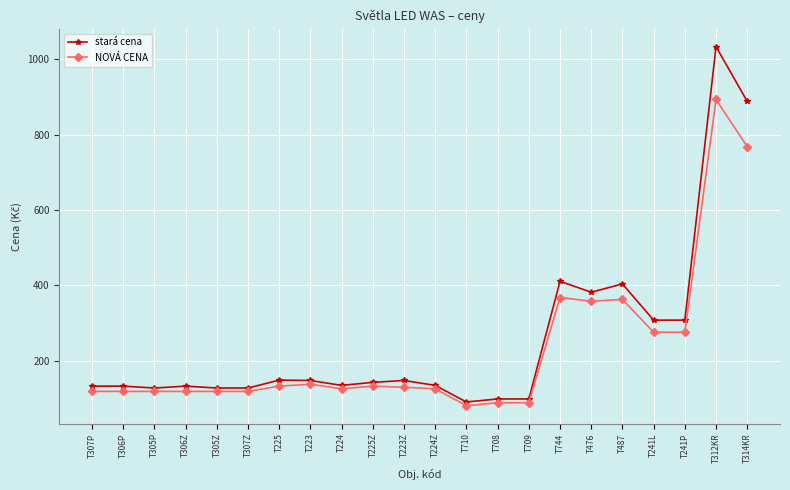

What position from the left is T241L?

19